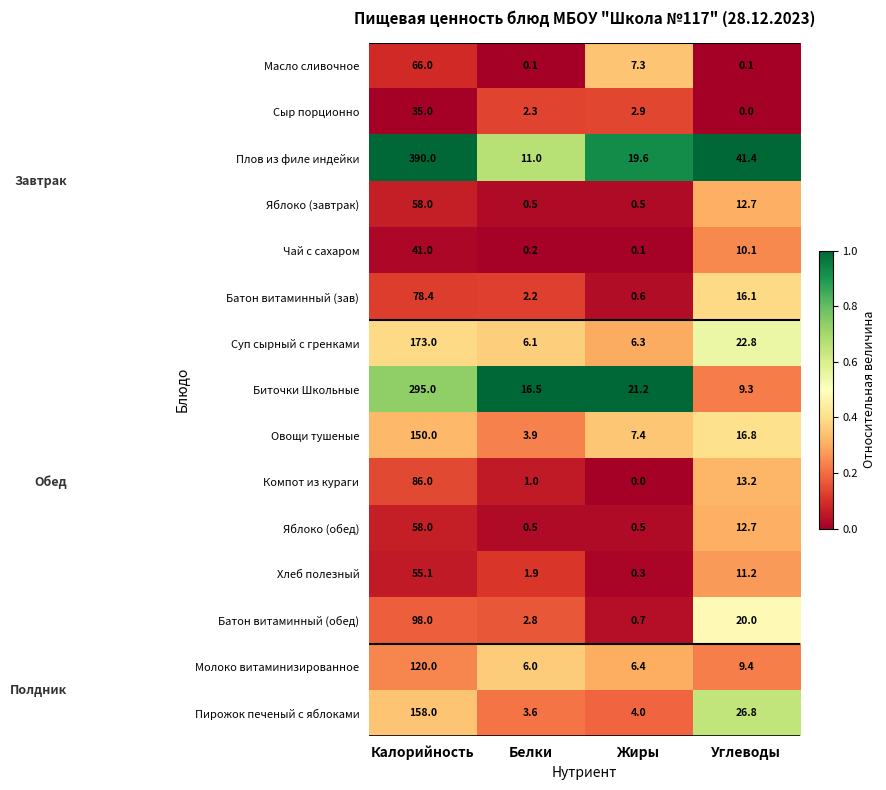

How many categories are shown in the chart?

4